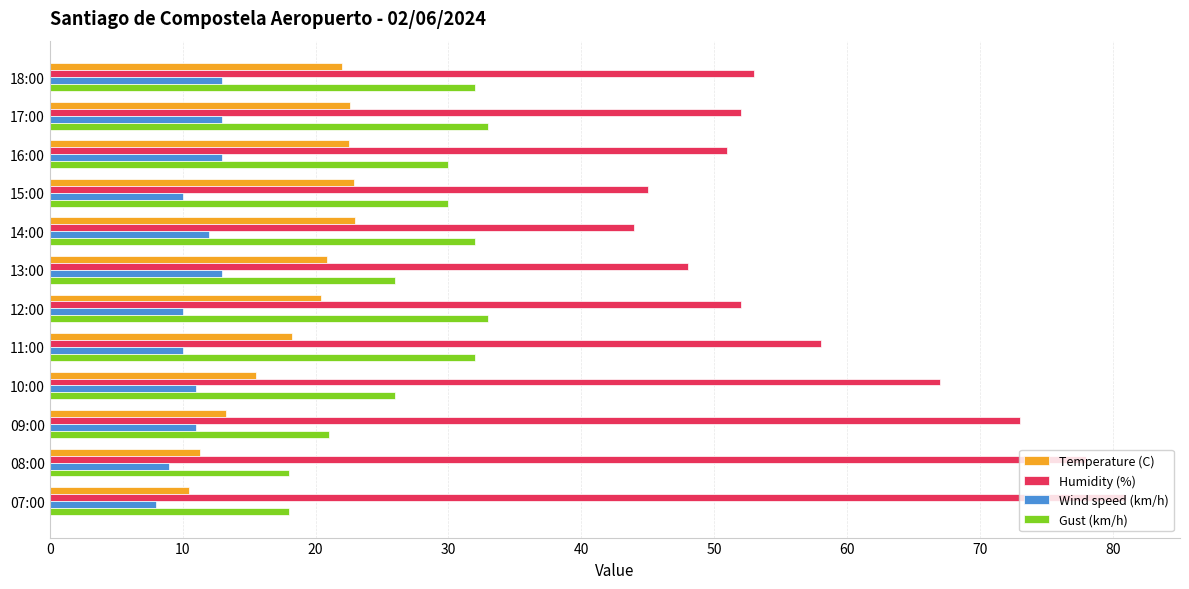

What is the maximum value shown in the chart?

81.0